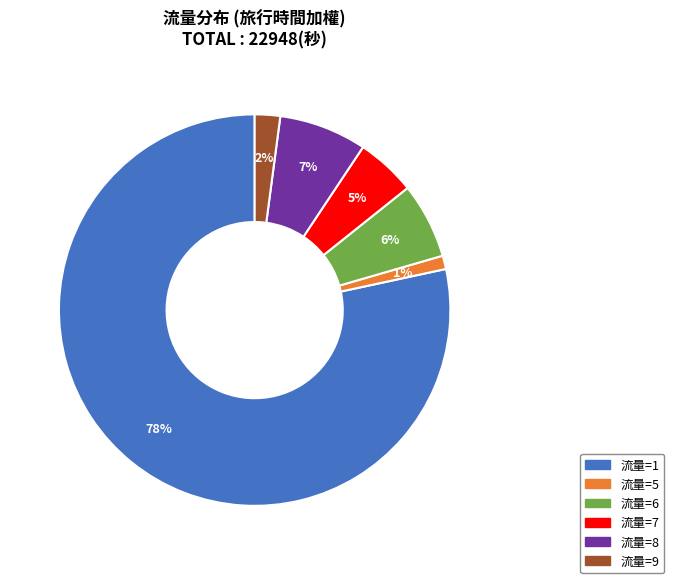

To the nearest percent, what is the average slice percentage?

17%